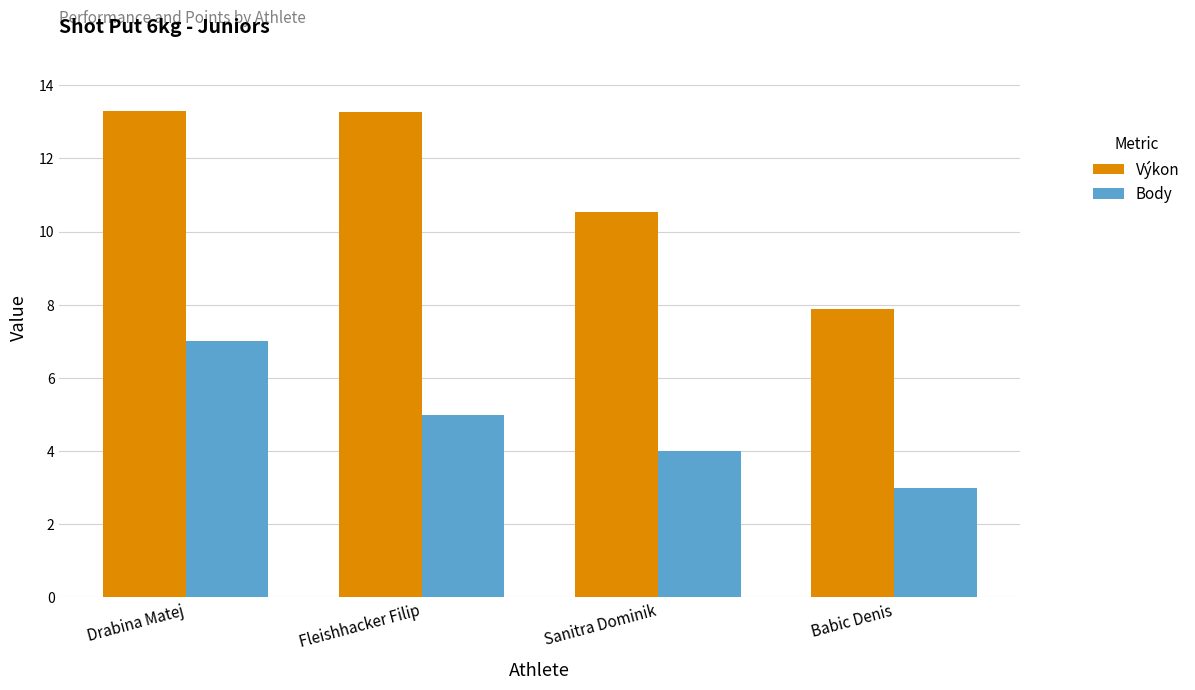

What is the value of the Výkon bar at the 4th from the left?

7.9